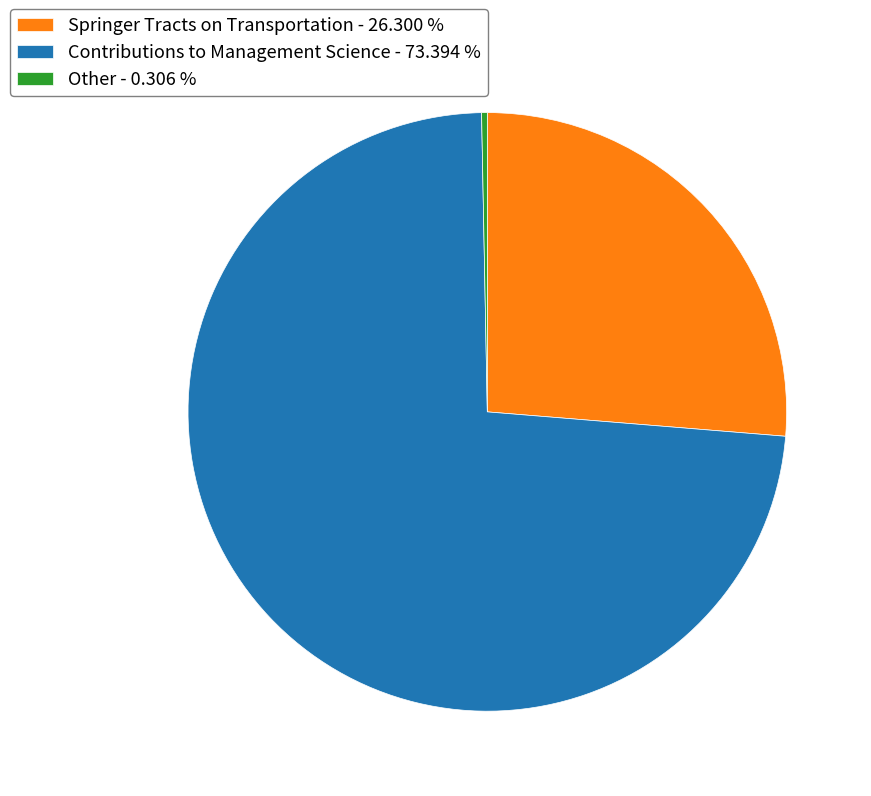

True or false: Springer Tracts on Transportation accounts for 61% of the total.

False